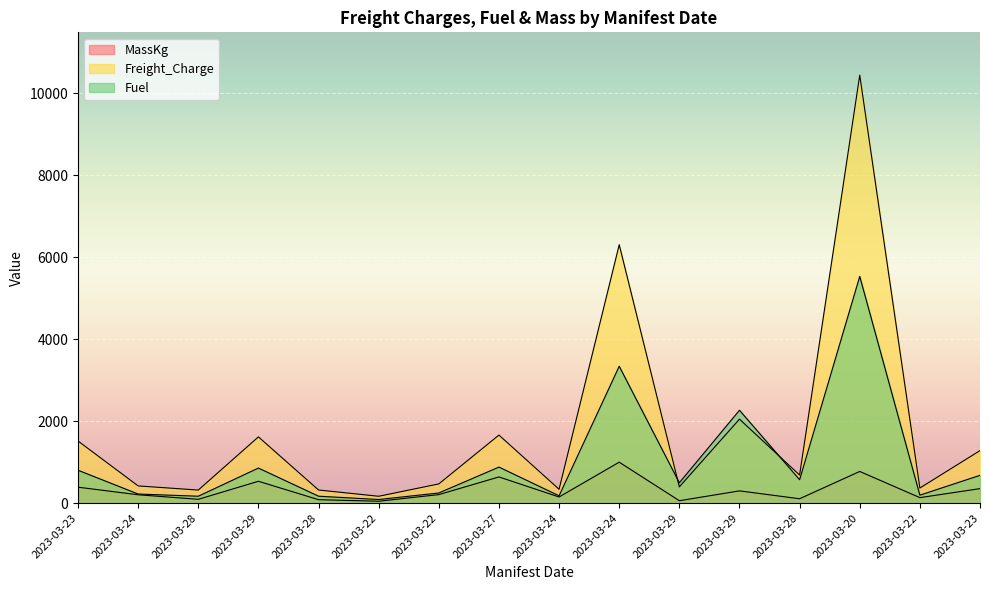

Does the chart display data point markers on the line(s)?

No